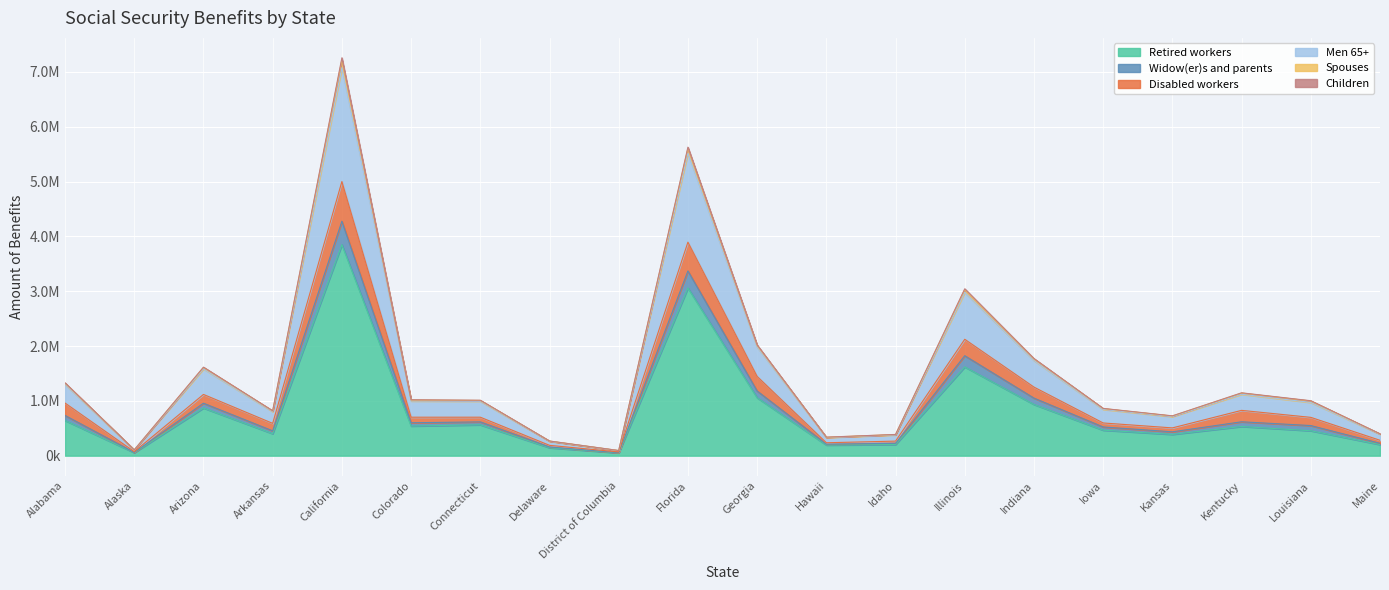

True or false: Disabled workers has more than 1 points higher than both neighbors.

True